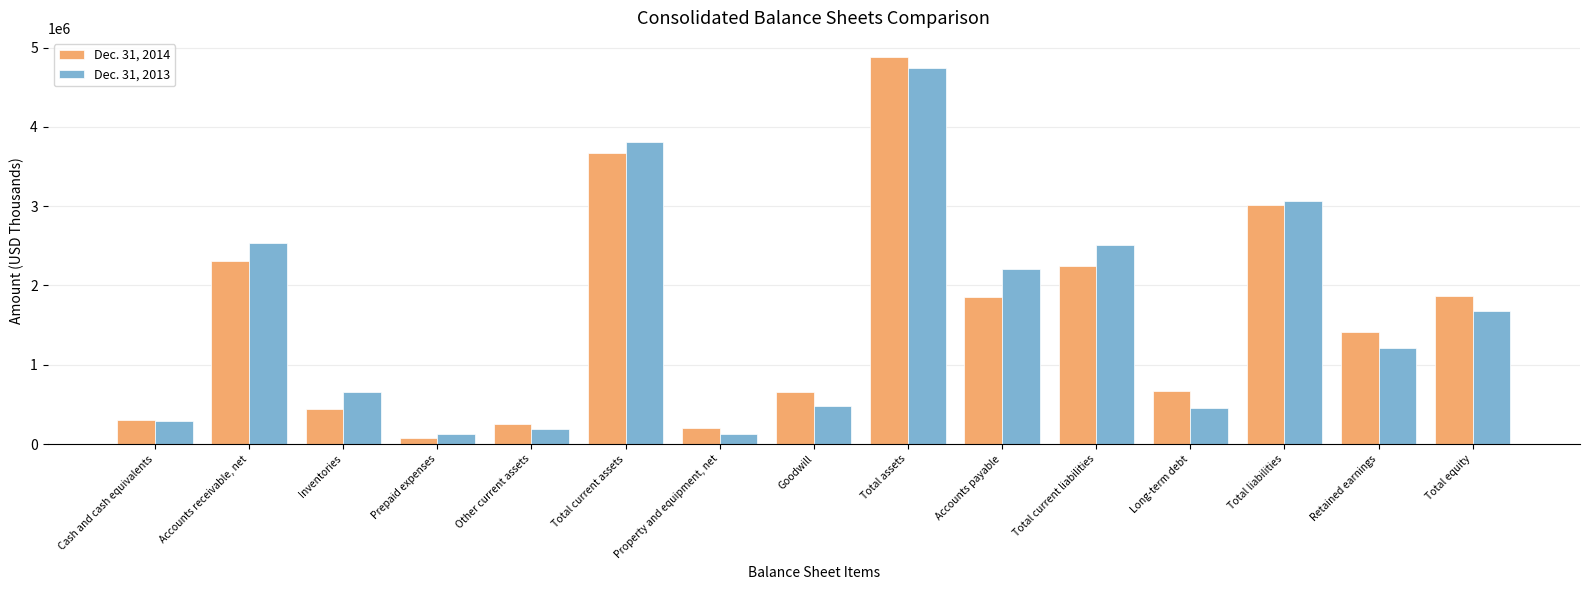

At which category does the chart reach its minimum across all series?

Prepaid expenses